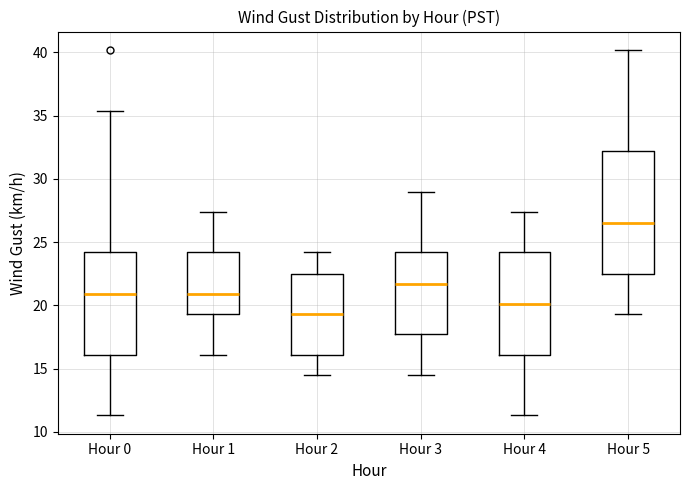

Reading left to right, read every box against the y-axis: the position of its median line, the range the box covers, and the ends of its whiskers. The values are not printed on the chart, so give them approximately, as read against the axis.

Hour 0: median 21.0, box 16.0 to 24.0, whiskers 11.5 to 35.5
Hour 1: median 21.0, box 19.5 to 24.0, whiskers 16.0 to 27.5
Hour 2: median 19.5, box 16.0 to 22.5, whiskers 14.5 to 24.0
Hour 3: median 21.5, box 17.5 to 24.0, whiskers 14.5 to 29.0
Hour 4: median 20.0, box 16.0 to 24.0, whiskers 11.5 to 27.5
Hour 5: median 26.5, box 22.5 to 32.0, whiskers 19.5 to 40.0